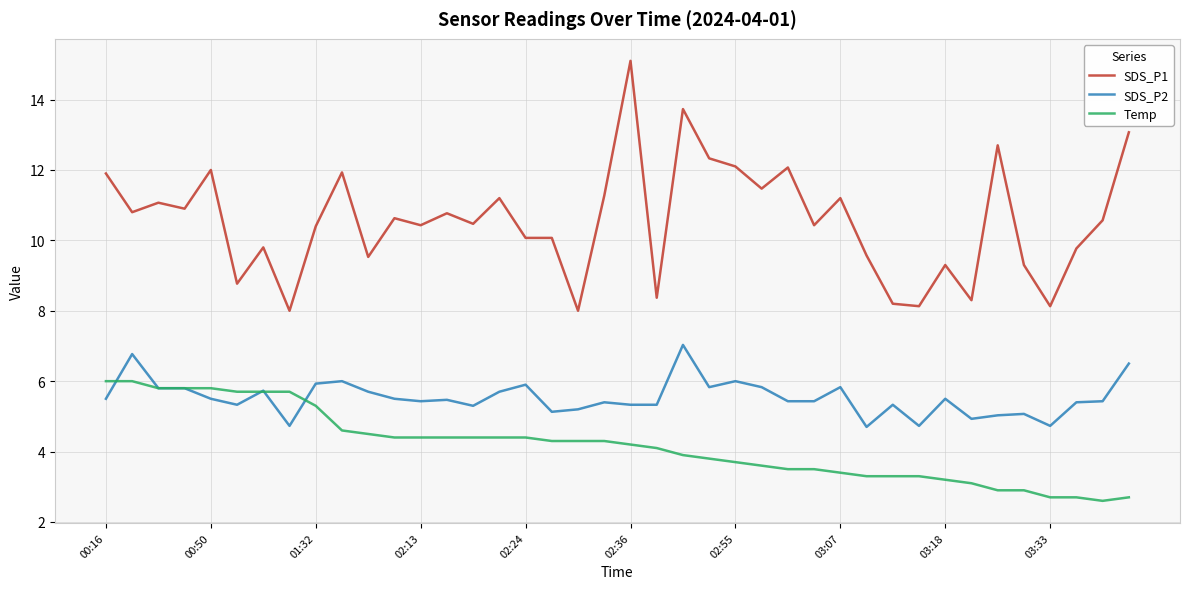

Which series has the largest total across all categories?

SDS_P1